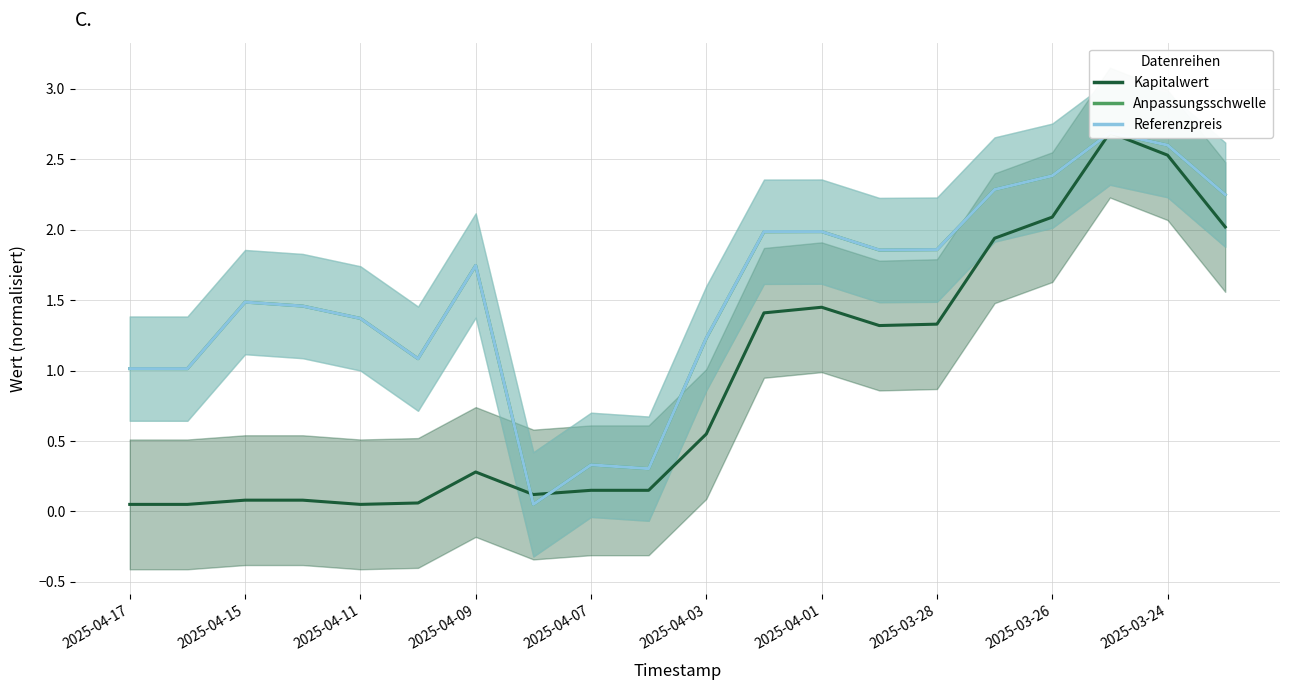

What is the difference between the maximum and minimum values in the Anpassungsschwelle series?

2.6